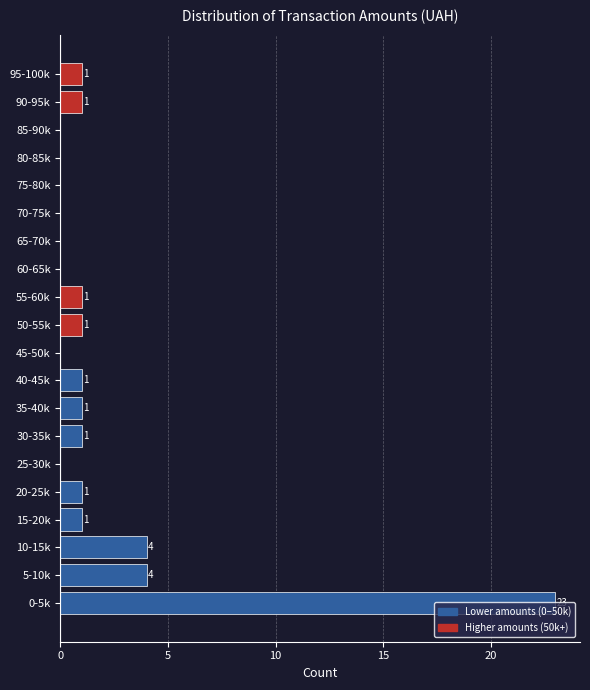

What is the ratio of the value at 95-100k to the value at 35-40k?

1.0